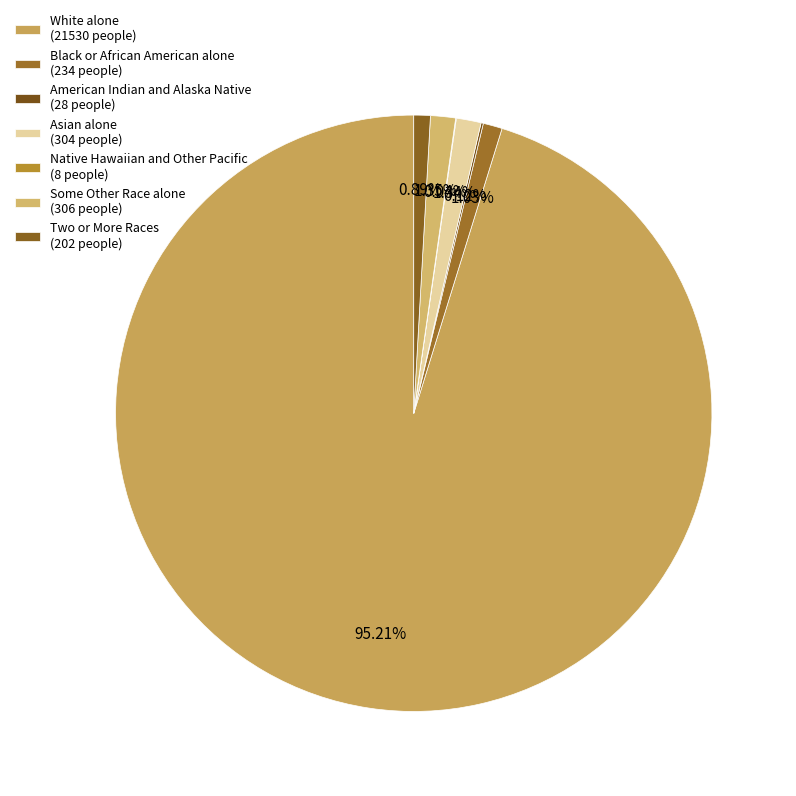

What percentage do White alone and Black or African American alone together represent?

96.2%